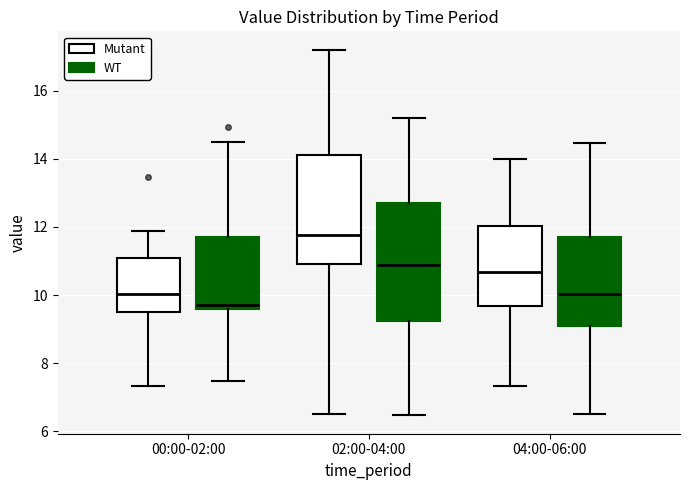

Reading left to right, read every box against the y-axis: the position of its median line, the range the box covers, and the ends of its whiskers. The values are not printed on the chart, so give them approximately, as read against the axis.

00:00-02:00 (Mutant): median 10.0, box 9.6 to 11.0, whiskers 7.4 to 11.8
00:00-02:00 (WT): median 9.8, box 9.6 to 11.8, whiskers 7.4 to 14.6
02:00-04:00 (Mutant): median 11.8, box 11.0 to 14.2, whiskers 6.6 to 17.2
02:00-04:00 (WT): median 10.8, box 9.2 to 12.8, whiskers 6.4 to 15.2
04:00-06:00 (Mutant): median 10.6, box 9.6 to 12.0, whiskers 7.4 to 14.0
04:00-06:00 (WT): median 10.0, box 9.2 to 11.8, whiskers 6.6 to 14.4